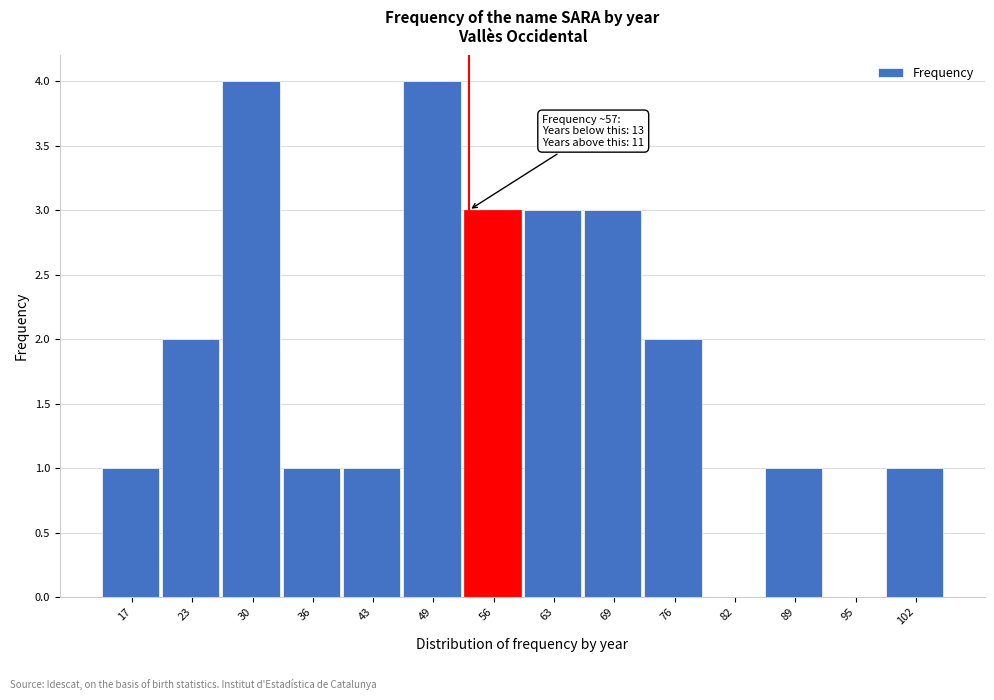

Reading right to left, transcribe all the data shown in this chart.

102=1	95=0	89=1	82=0	76=2	69=3	63=3	56=3	49=4	43=1	36=1	30=4	23=2	17=1